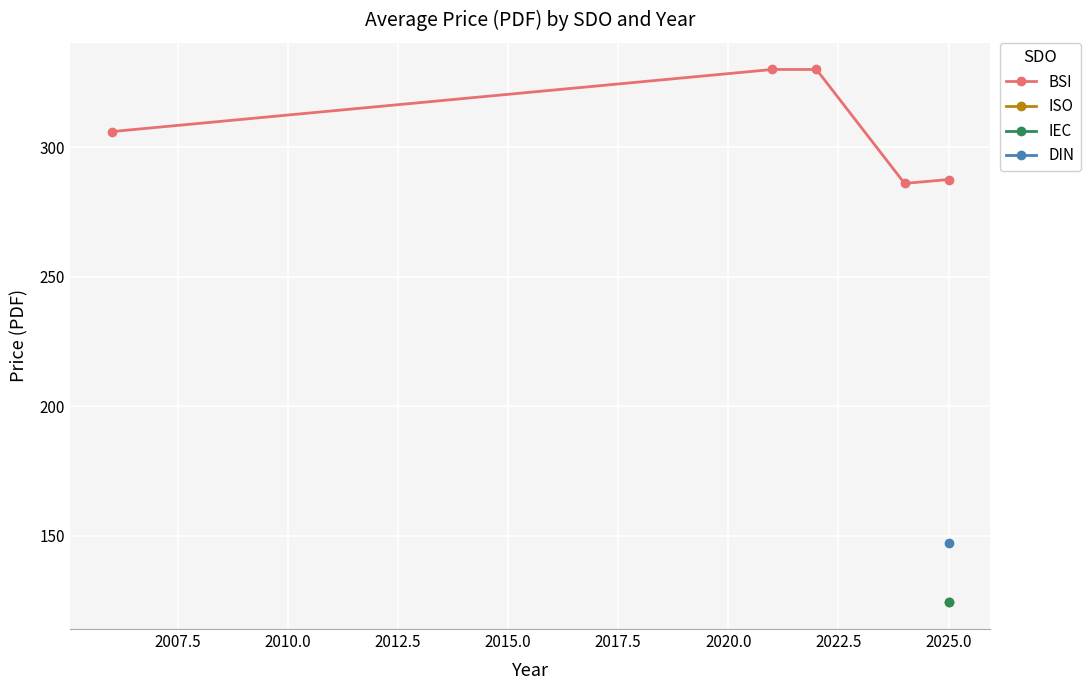

What is the highest value of the BSI series?

330.0